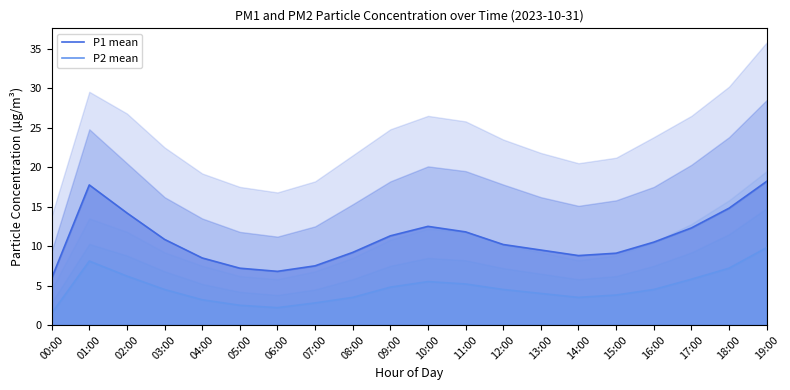

Is it true that P2 mean equals 1.2 at 06:00?

False